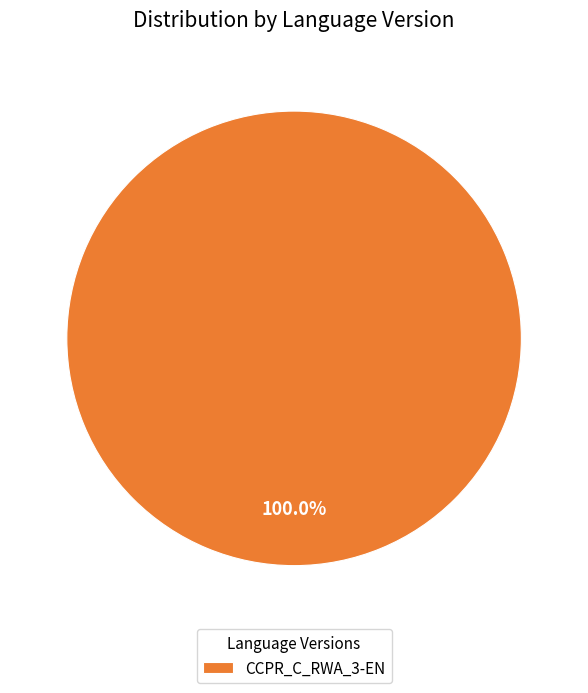

Is there a majority slice in this chart?

Yes